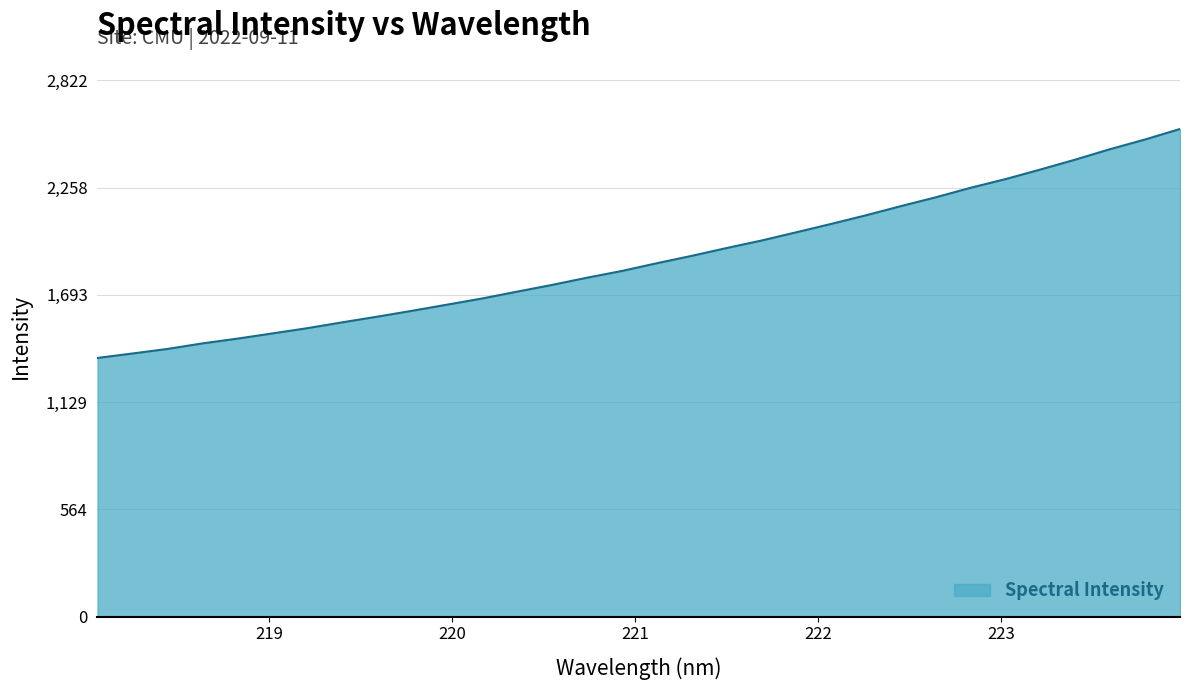

True or false: the data has more than 1 interior local peaks.

False